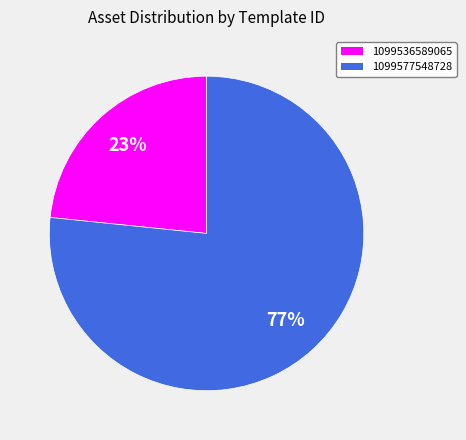

Combined, do 1099536589065 and 1099577548728 account for over 50%?

Yes